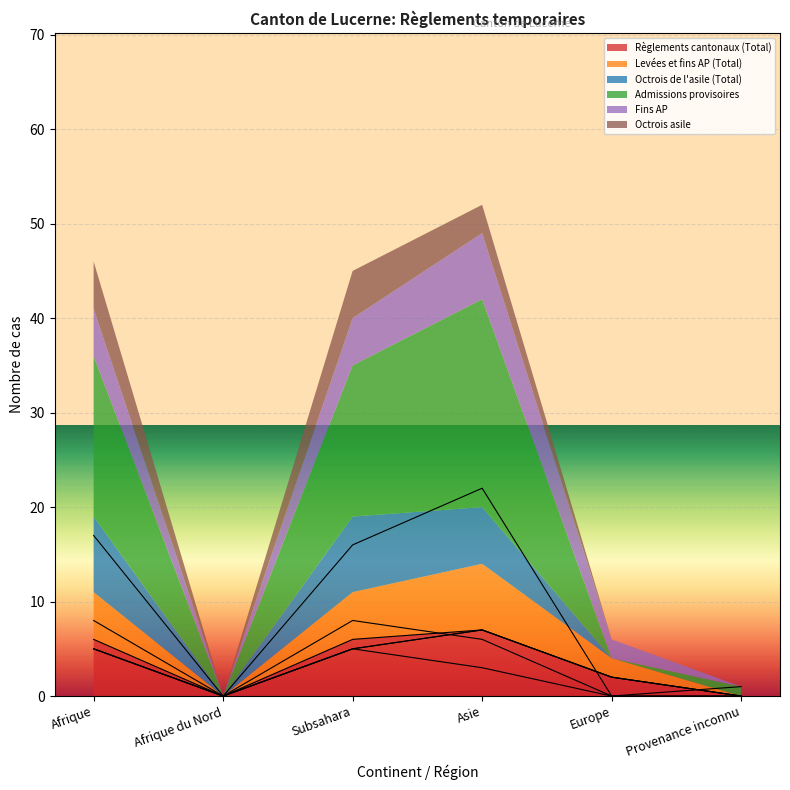

True or false: Règlements cantonaux (Total) and Octrois asile intersect in this chart.

False